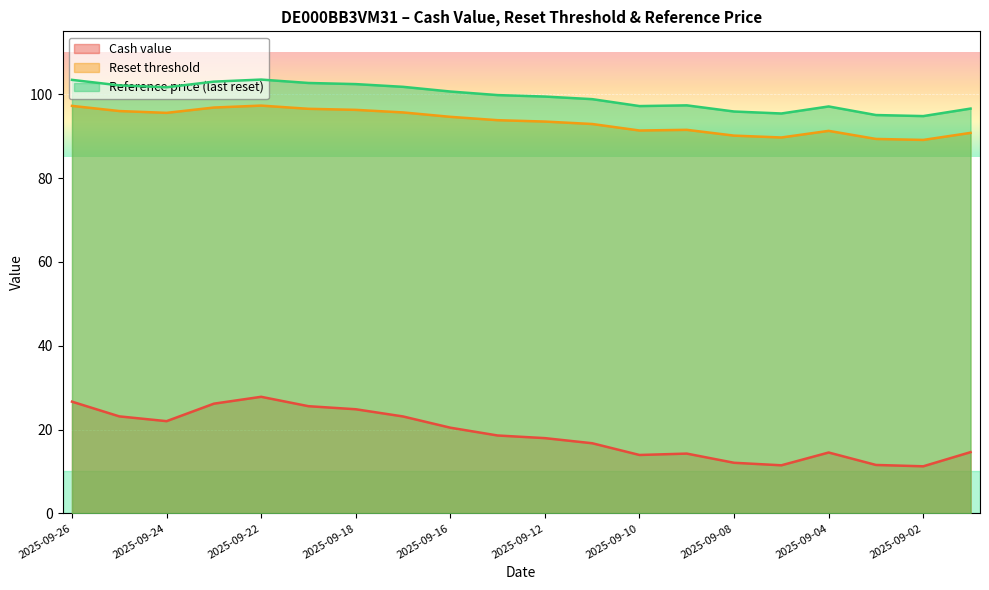

Where is the first local minimum for Reference price (last reset)?

2025-09-24